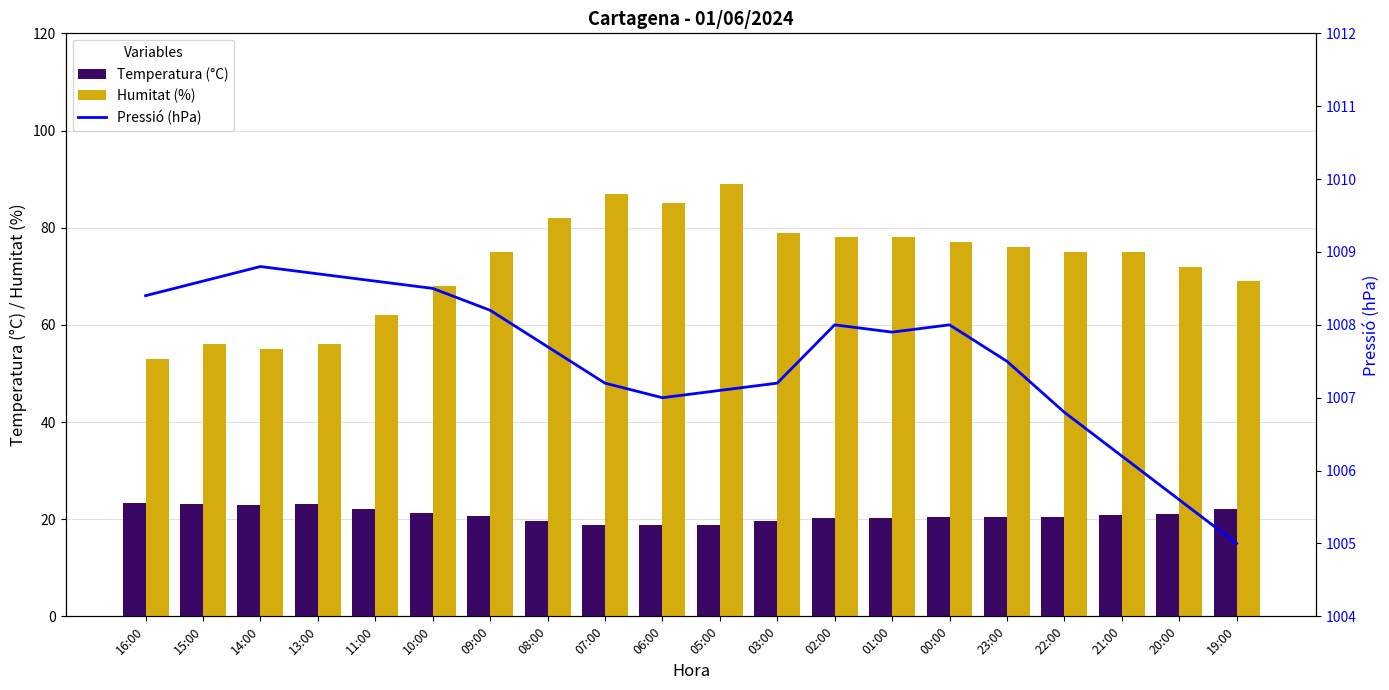

Does the chart contain stacked bars?

No